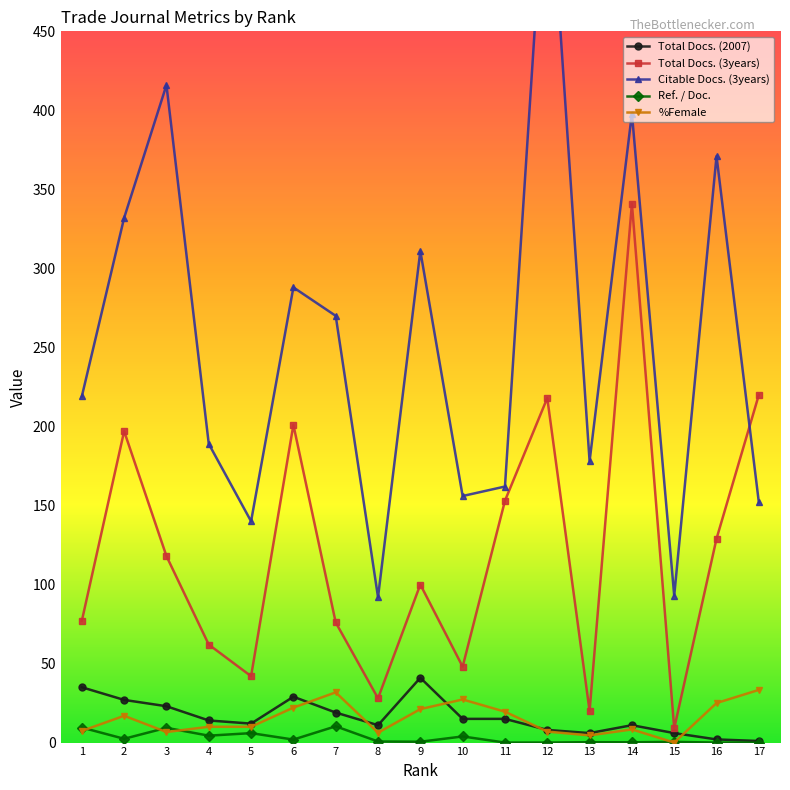

What is the difference between the %Female values at 17 and 3?

26.7